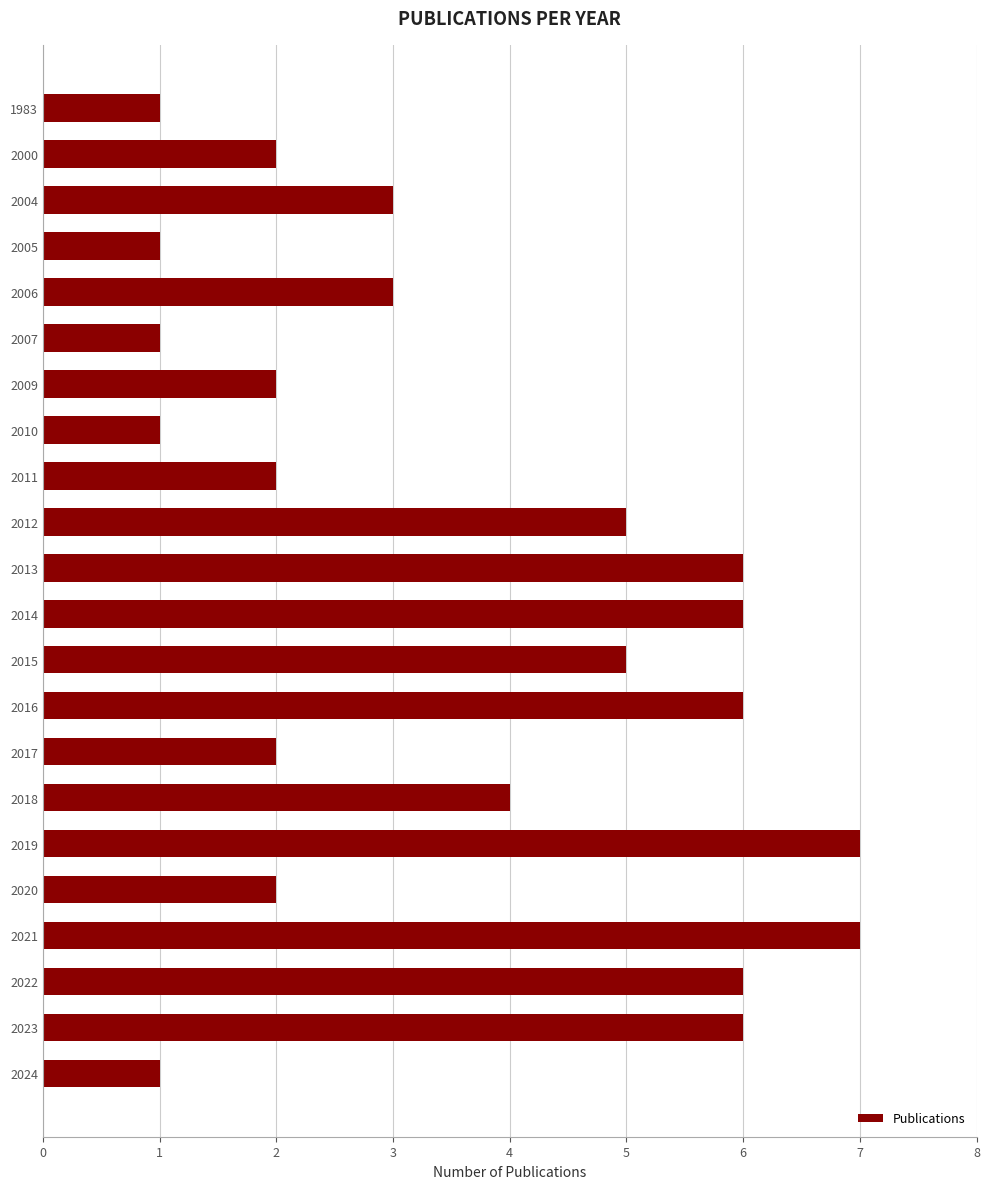

What is the difference between the maximum and minimum values?

6